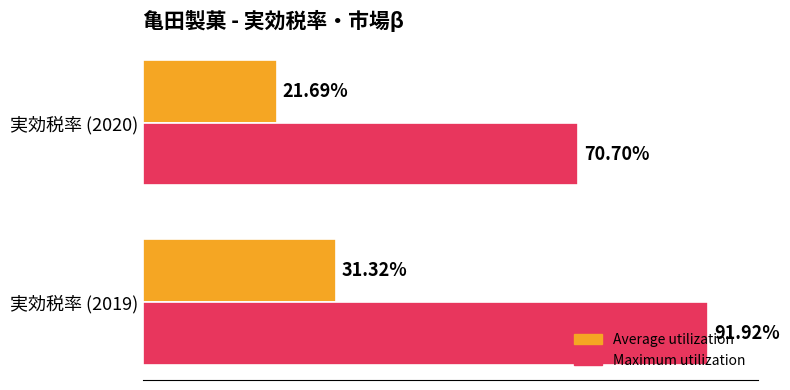

What are all the series names shown in the legend?

Average utilization, Maximum utilization